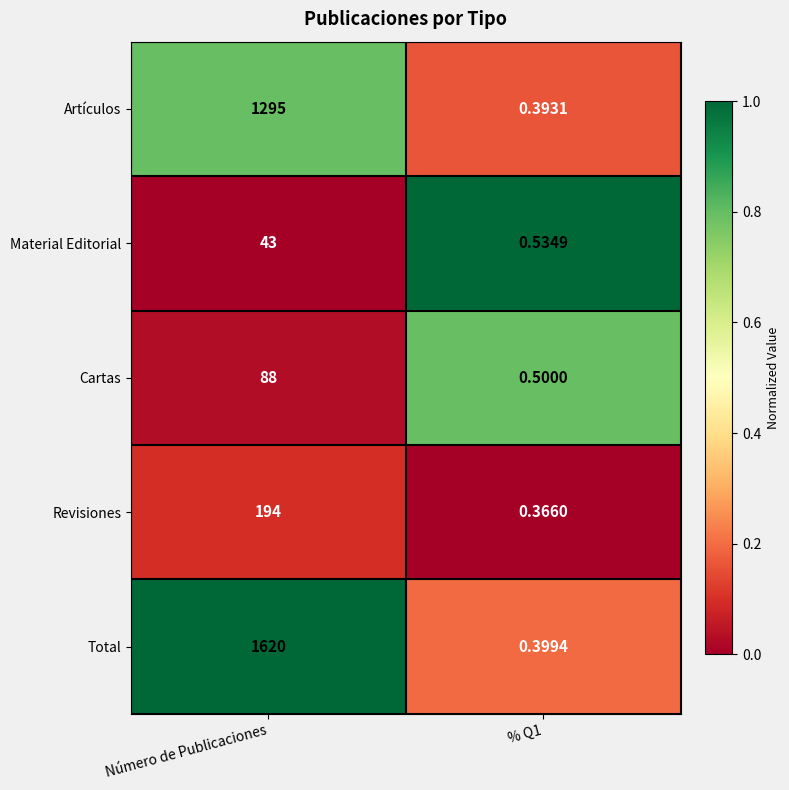

Which series changed the most between Número de Publicaciones and % Q1?

Total